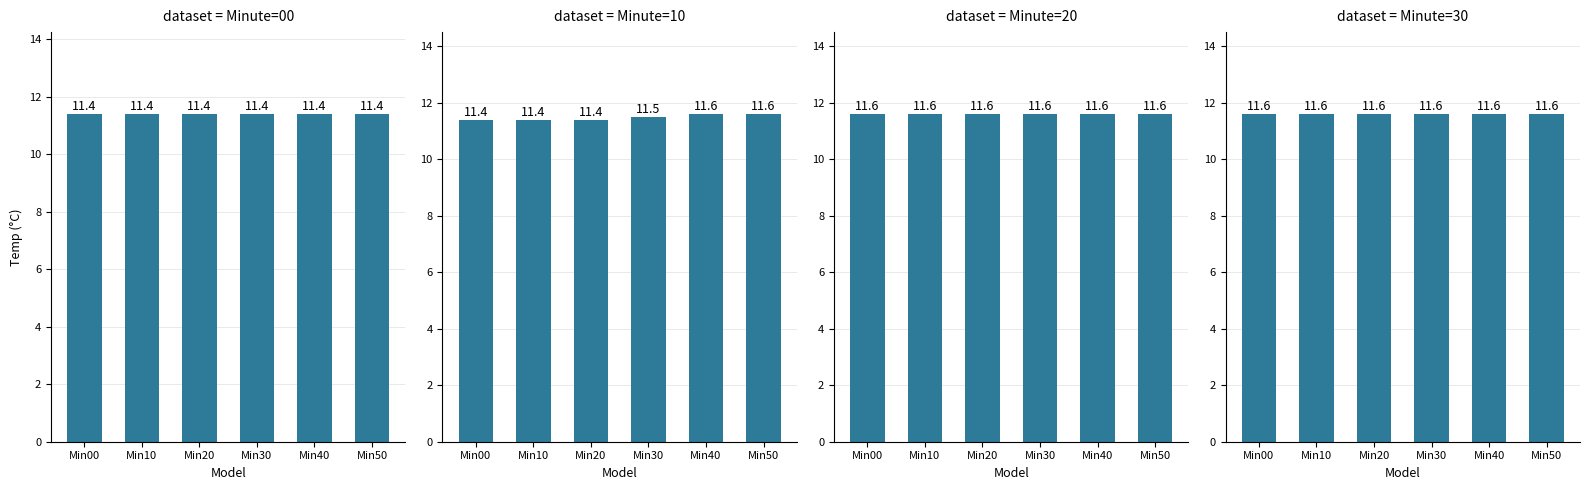

Reading left to right, extract all data points from this chart.

Minute=00: Min00=11.4	Min10=11.4	Min20=11.4	Min30=11.4	Min40=11.4	Min50=11.4
Minute=10: Min00=11.4	Min10=11.4	Min20=11.4	Min30=11.5	Min40=11.6	Min50=11.6
Minute=20: Min00=11.6	Min10=11.6	Min20=11.6	Min30=11.6	Min40=11.6	Min50=11.6
Minute=30: Min00=11.6	Min10=11.6	Min20=11.6	Min30=11.6	Min40=11.6	Min50=11.6